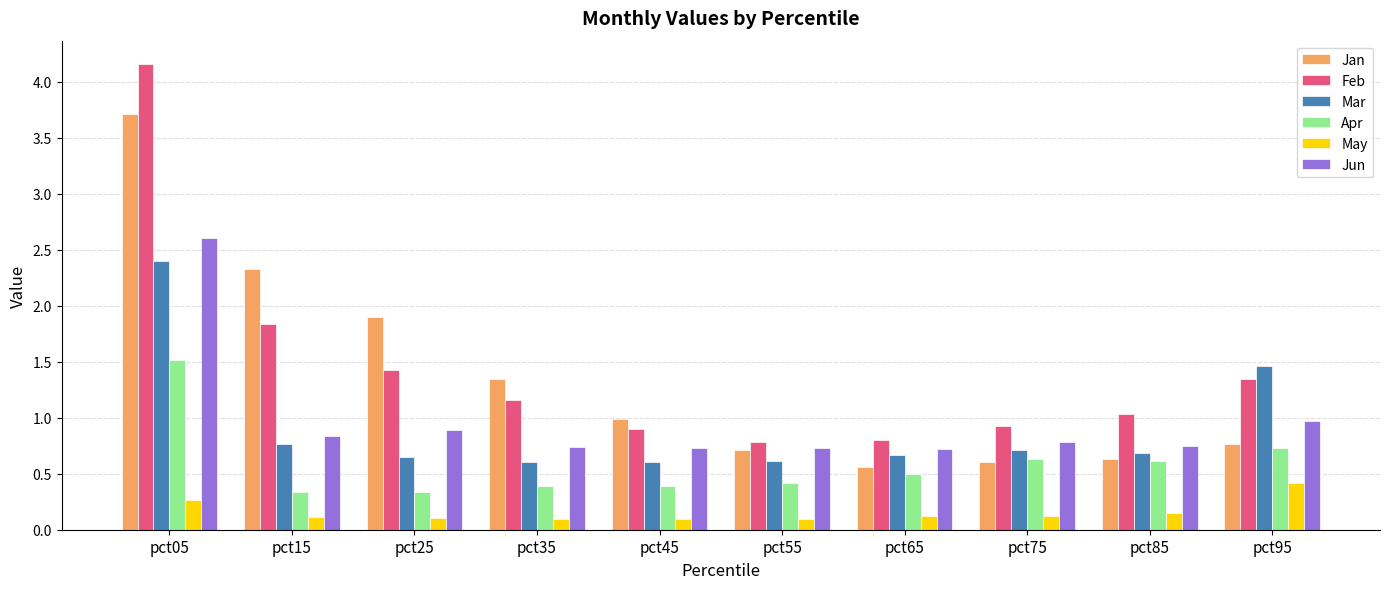

What are all the series names shown in the legend?

Jan, Feb, Mar, Apr, May, Jun